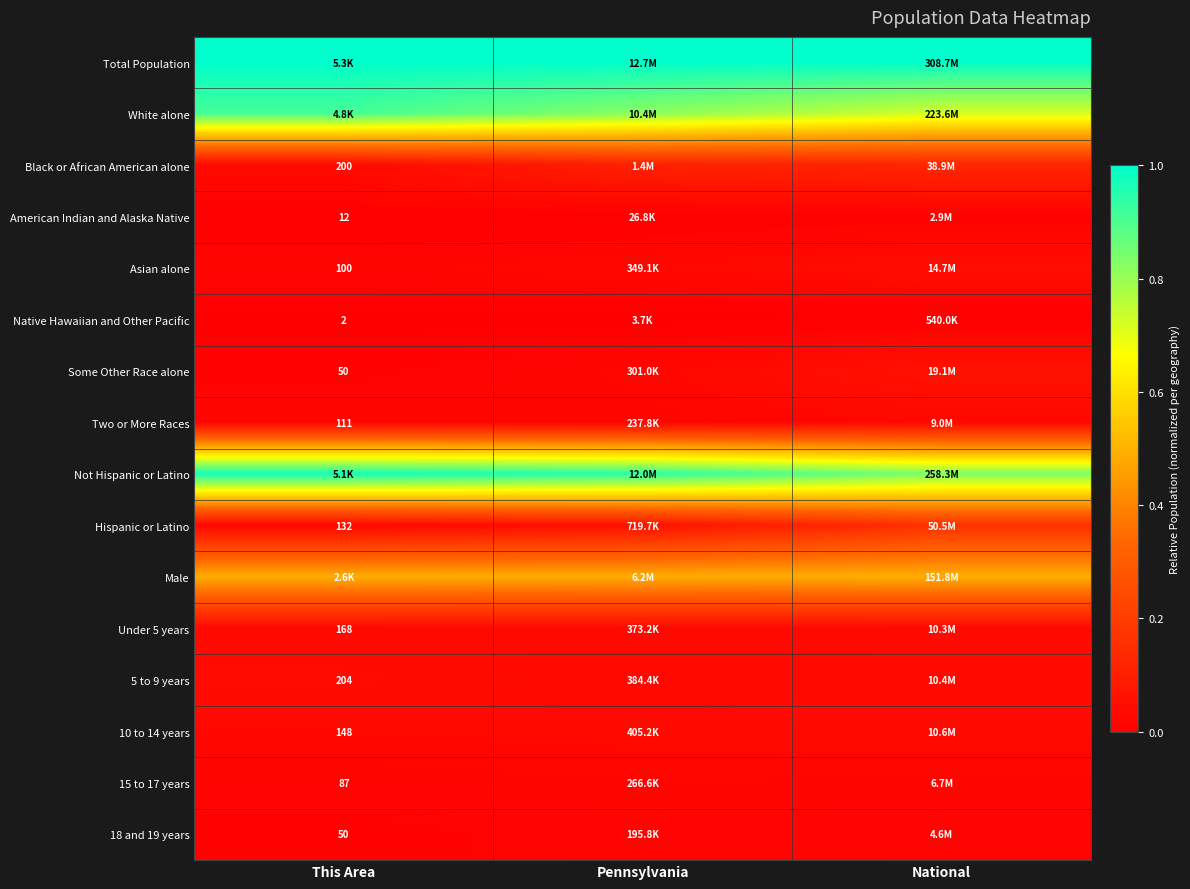

What is the average value of the Male series?

0.5